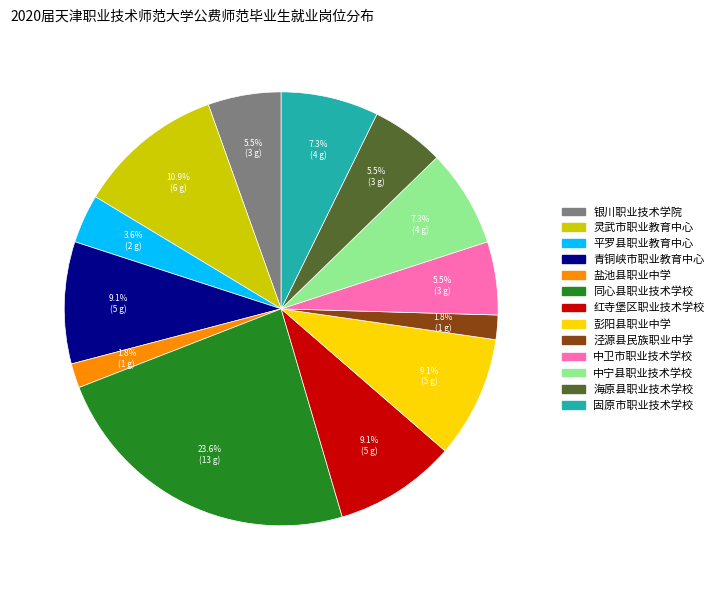

What percentage is the 红寺堡区职业技术学校 slice, to the nearest percent?

9%